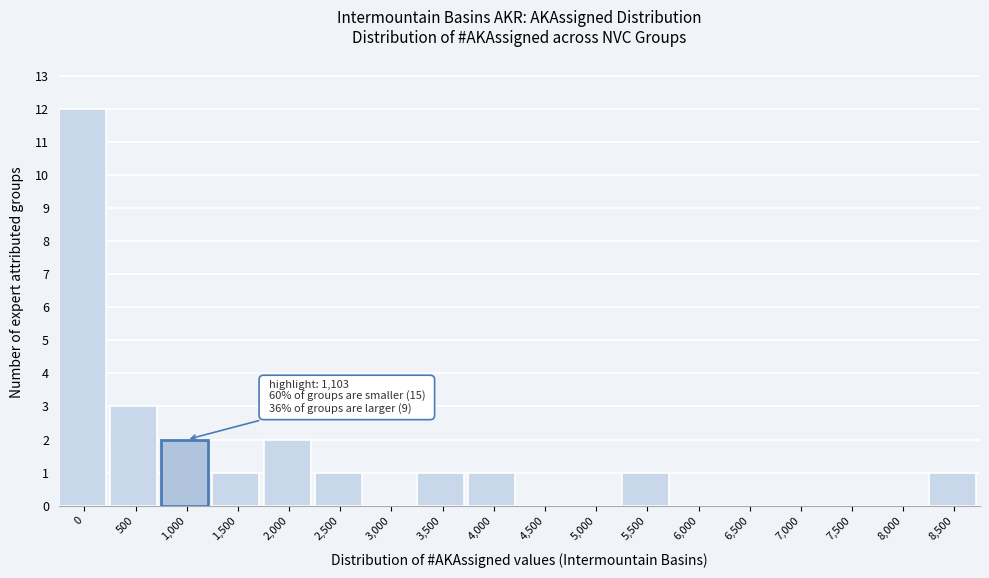

Reading left to right, extract all data points from this chart.

0=12	500=3	1,000=2	1,500=1	2,000=2	2,500=1	3,000=0	3,500=1	4,000=1	4,500=0	5,000=0	5,500=1	6,000=0	6,500=0	7,000=0	7,500=0	8,000=0	8,500=1